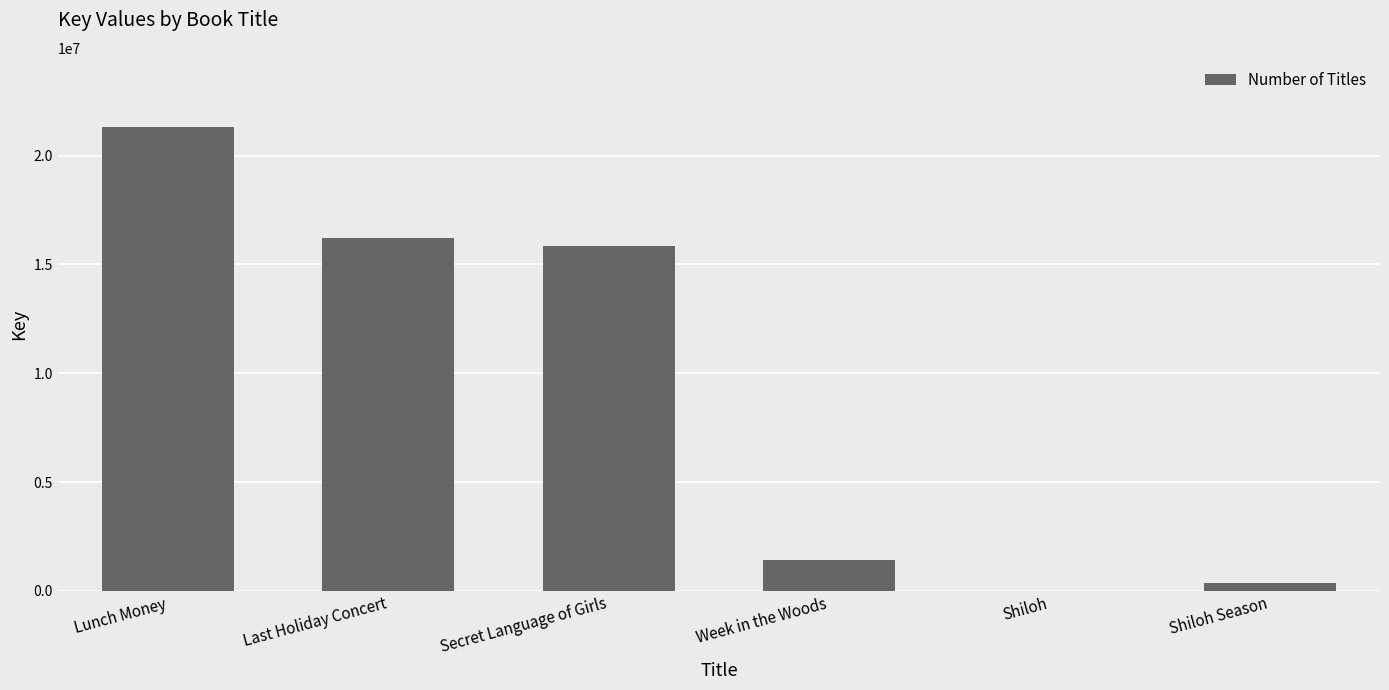

What is the greatest value displayed?

21302725